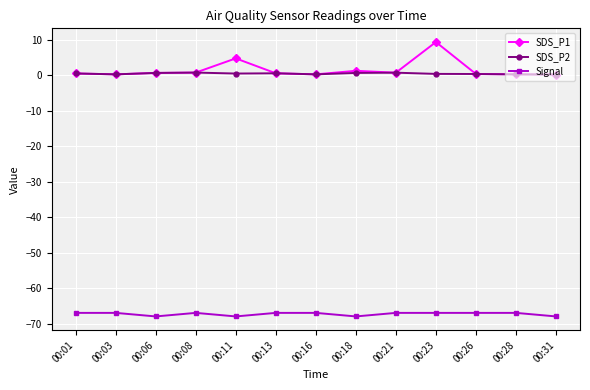

What are all the series names shown in the legend?

SDS_P1, SDS_P2, Signal